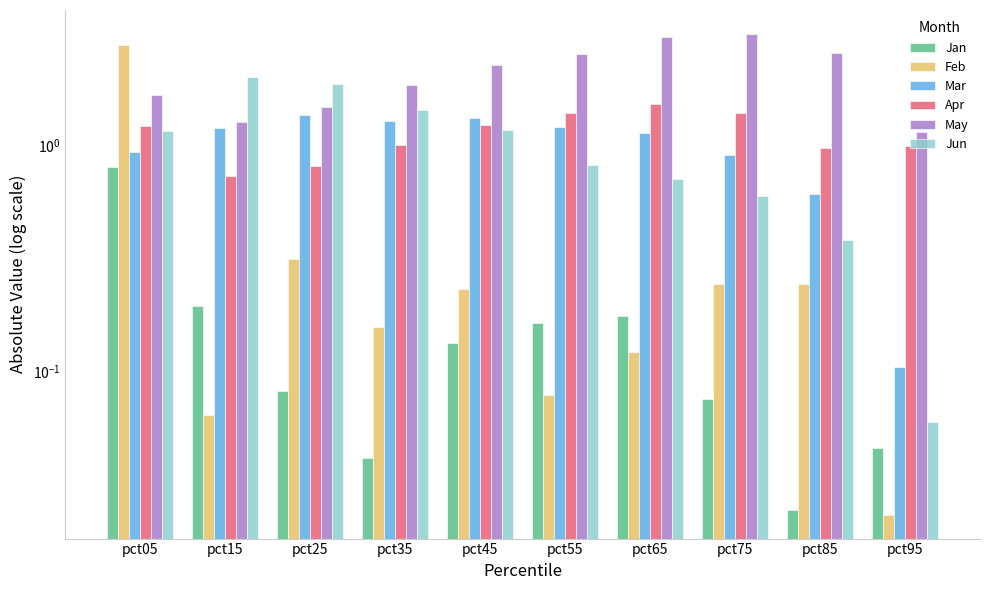

At which category does the chart reach its peak across all series?

pct75